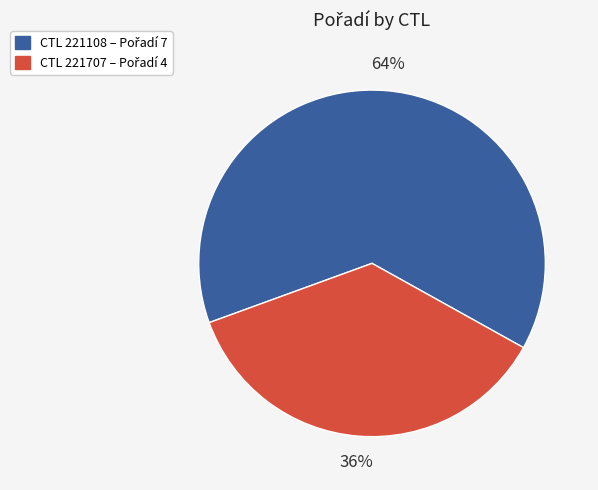

Does any single category account for the majority?

Yes